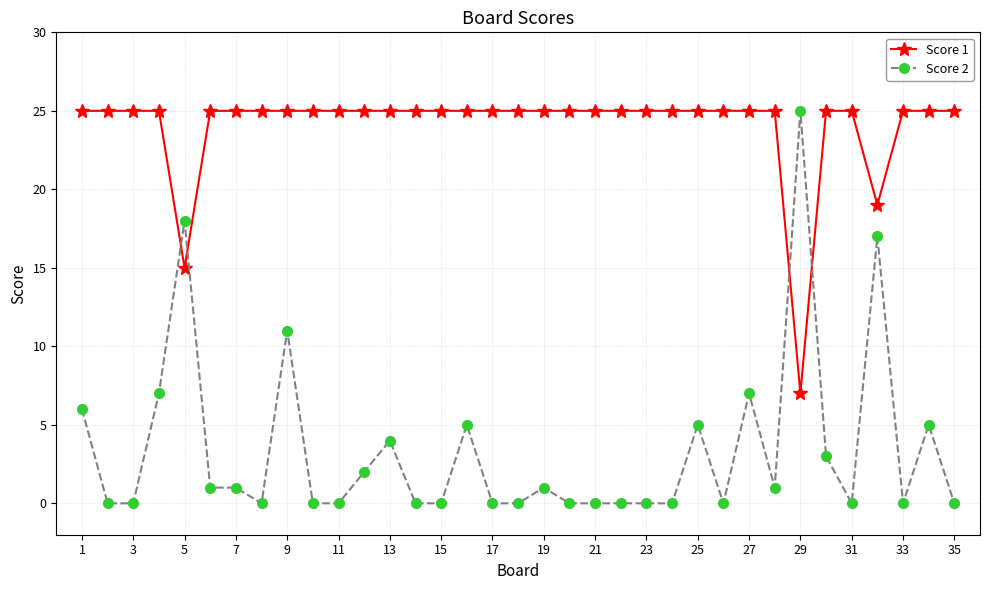

Which series has the largest total across all categories?

Score 1